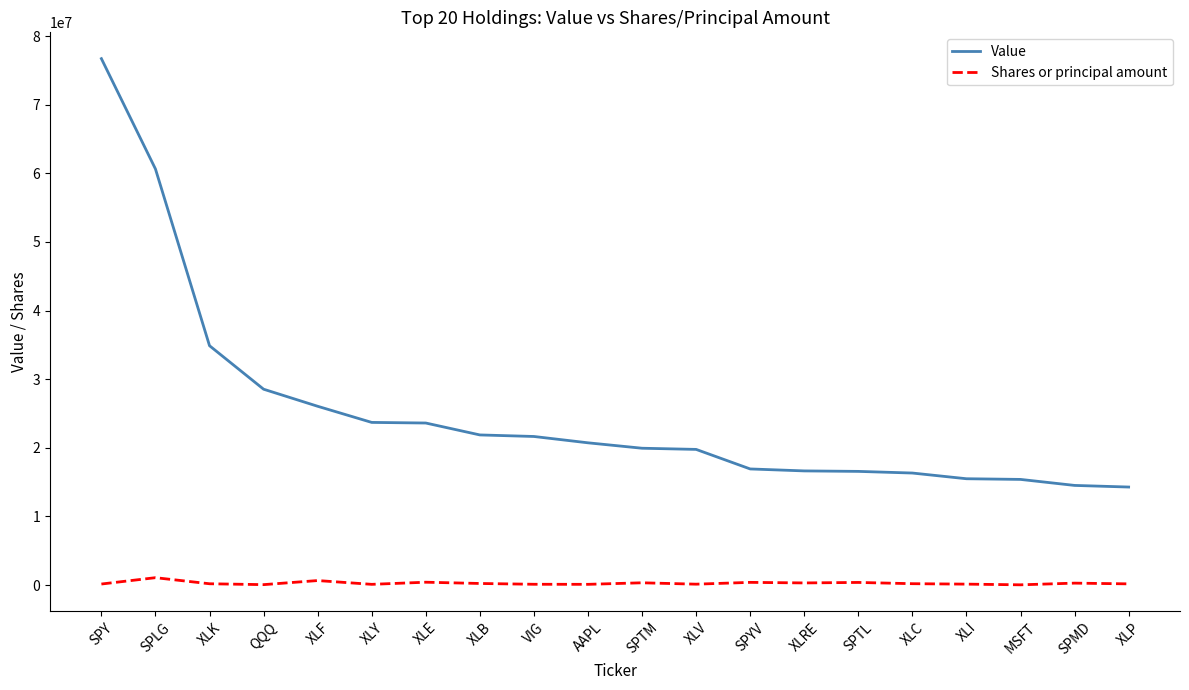

Is the value of Shares or principal amount at XLB greater than the value of Value at XLF?

No